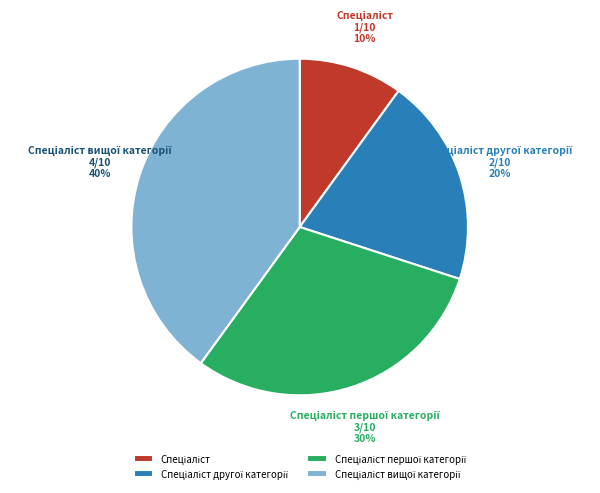

To the nearest percent, what is the average slice percentage?

25%